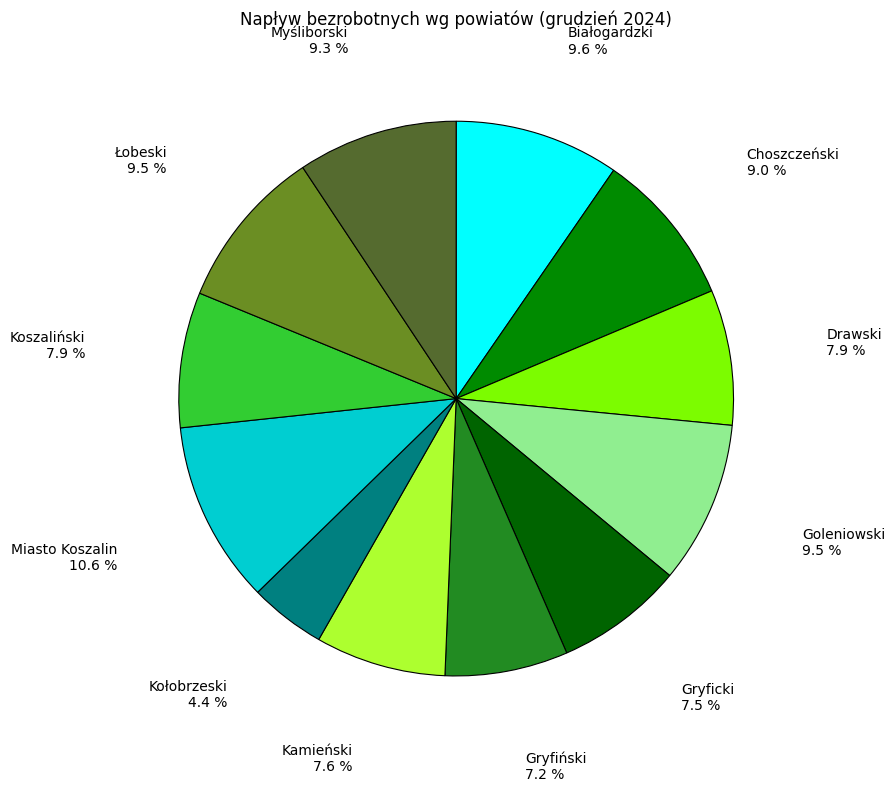

How many slices are in this pie chart?

12